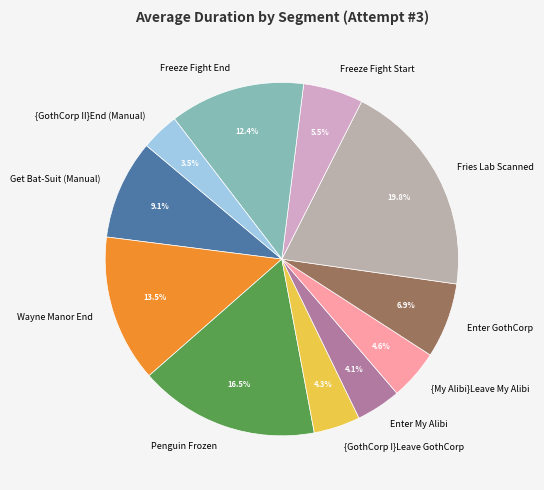

The Enter My Alibi slice represents 4% of the pie. True or false?

True